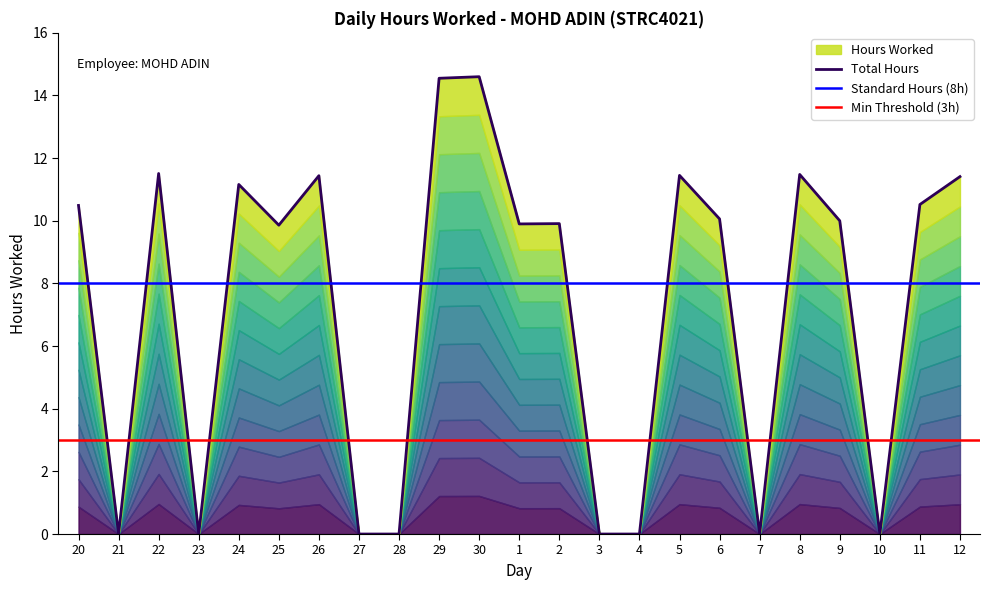

At which category does the chart reach its peak across all series?

30